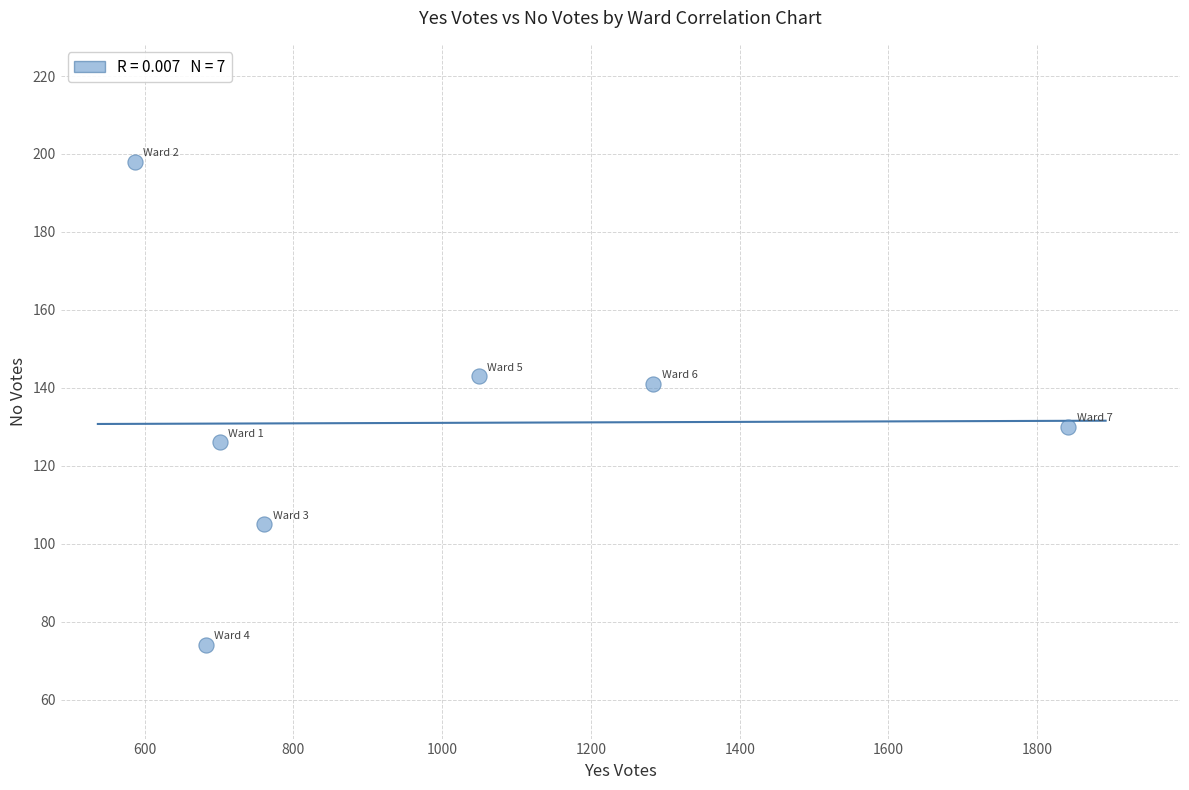

What is the average X value?

987